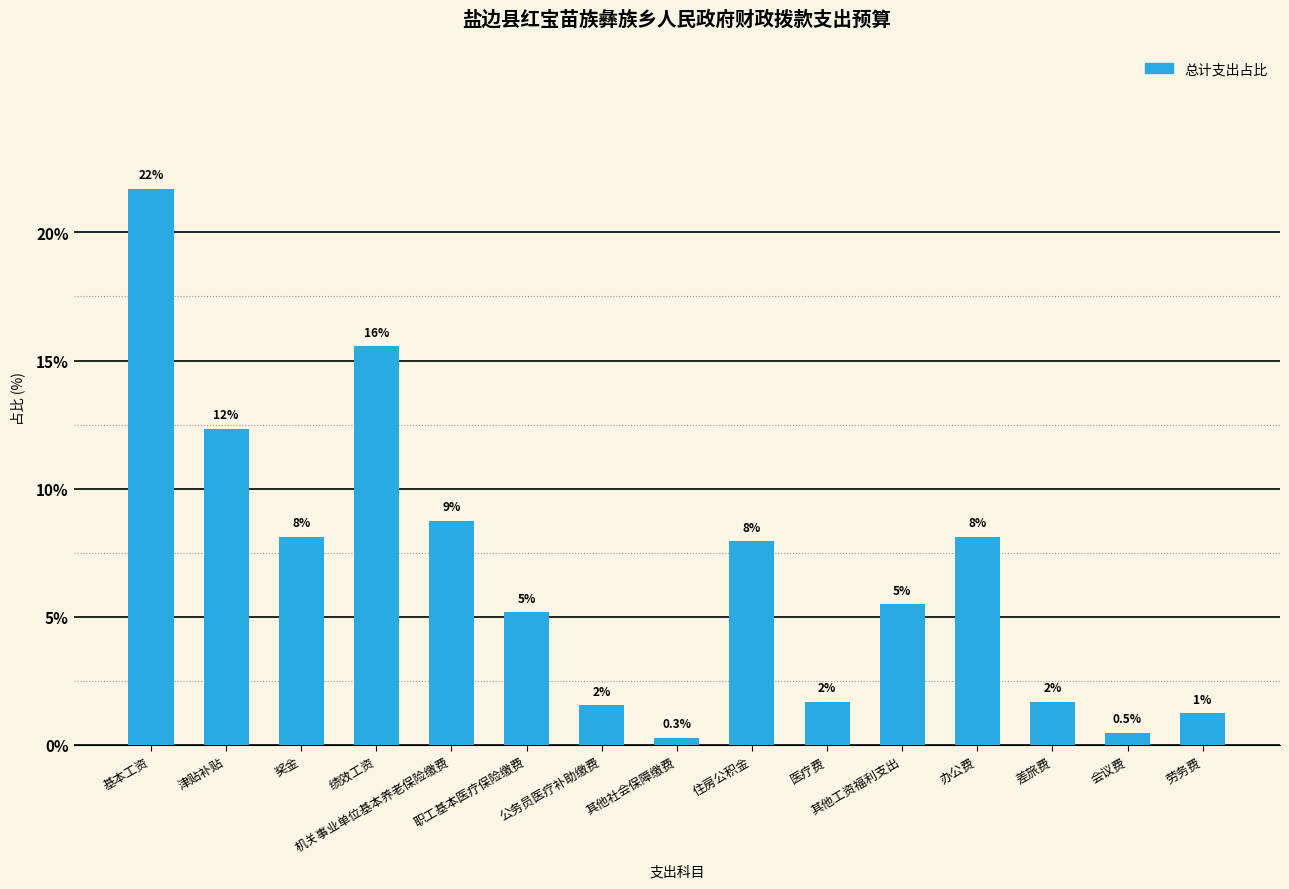

How many bars are there in total?

15